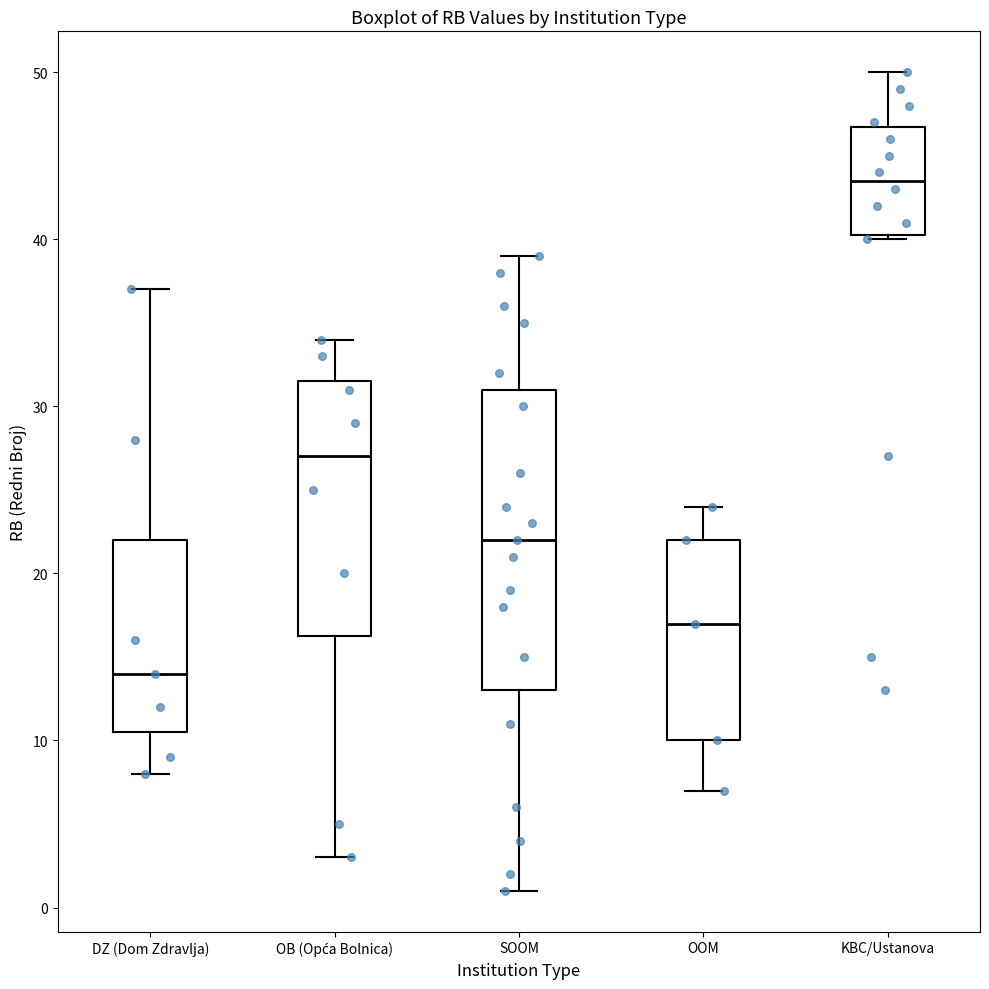

Which box has the highest median line?

KBC/Ustanova